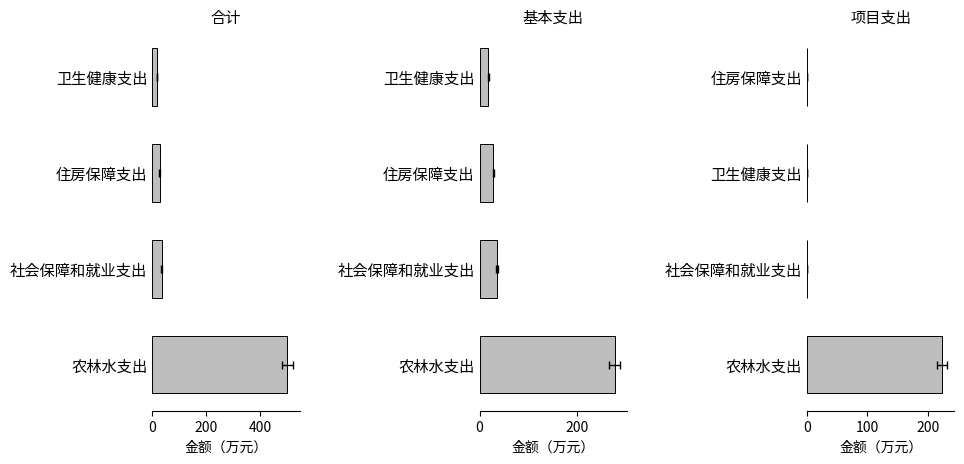

The value of 项目支出 at 社会保障和就业支出 is 136.5. True or false?

False